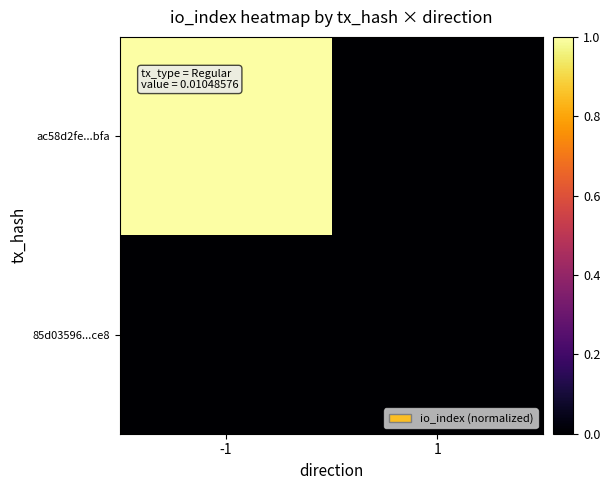

Which series has the largest total across all categories?

ac58d2fe...bfa